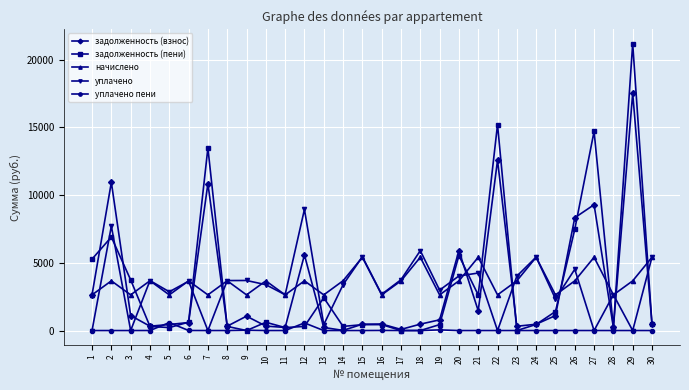

Which series changed the most between 13 and 26?

задолженность (взнос)